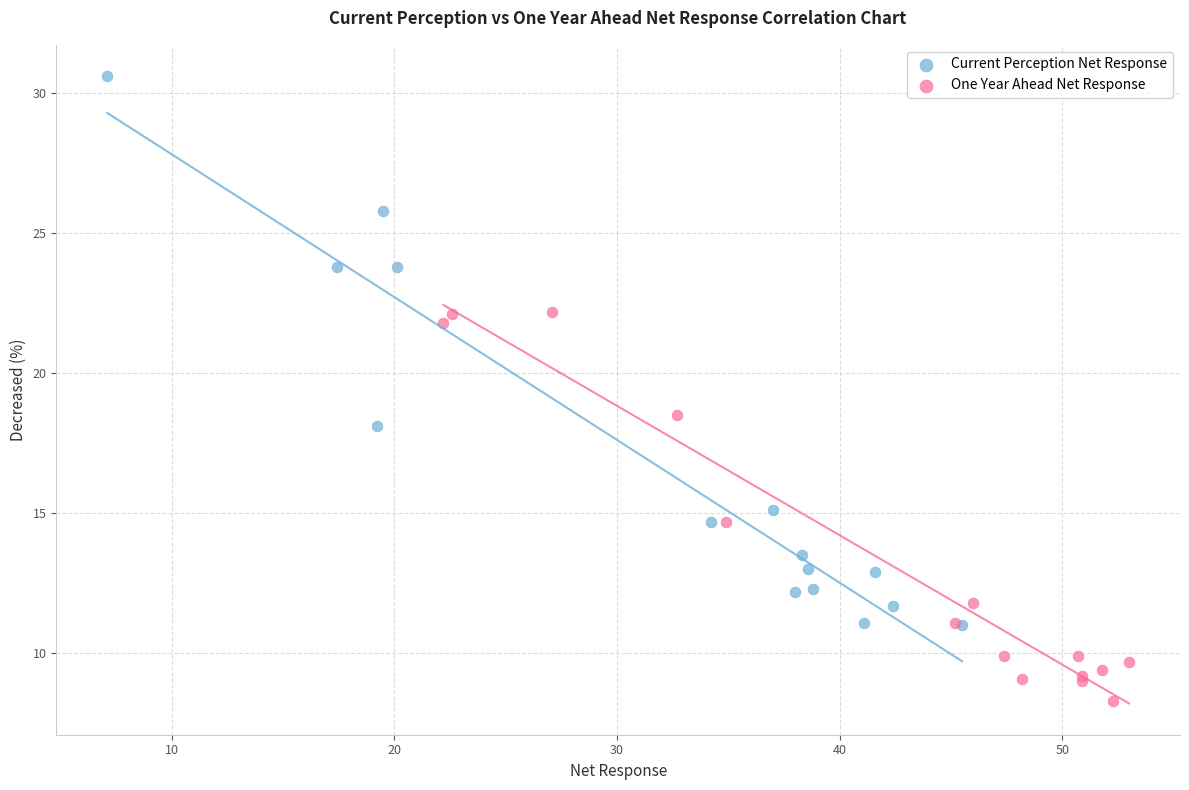

Which series reaches the maximum Y coordinate?

Current Perception Net Response